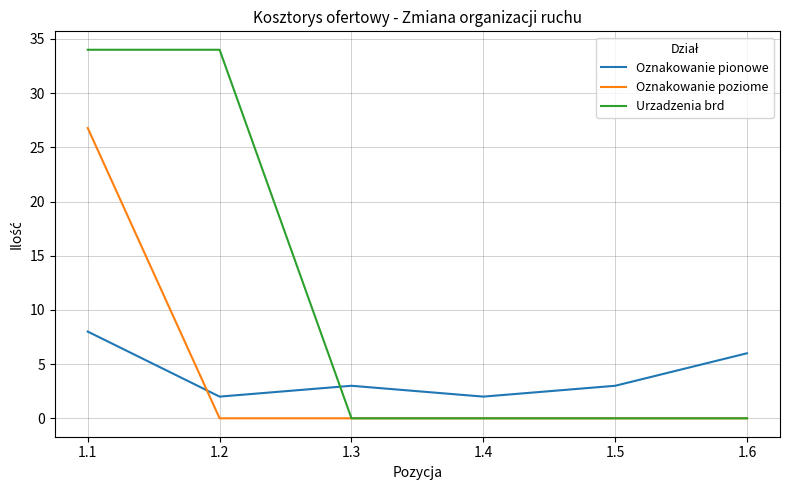

Between 1.5 and 1.6, which series saw the biggest shift?

Oznakowanie pionowe